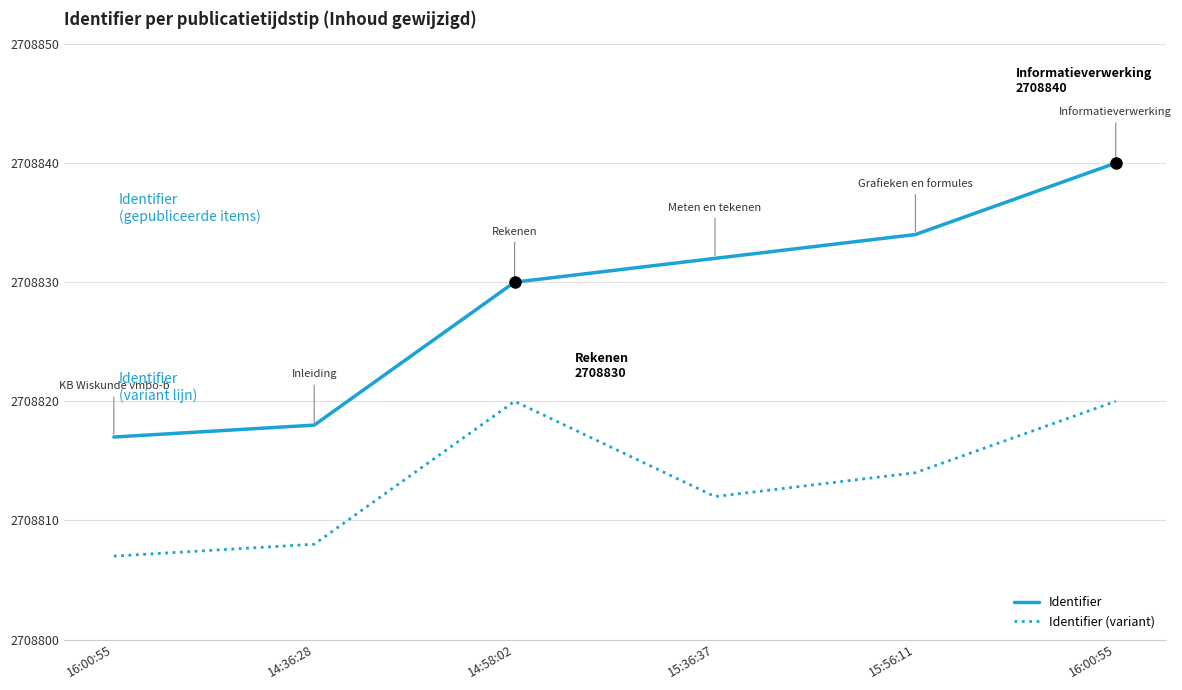

The value of Identifier at 16:00:55 is 2708840. True or false?

True